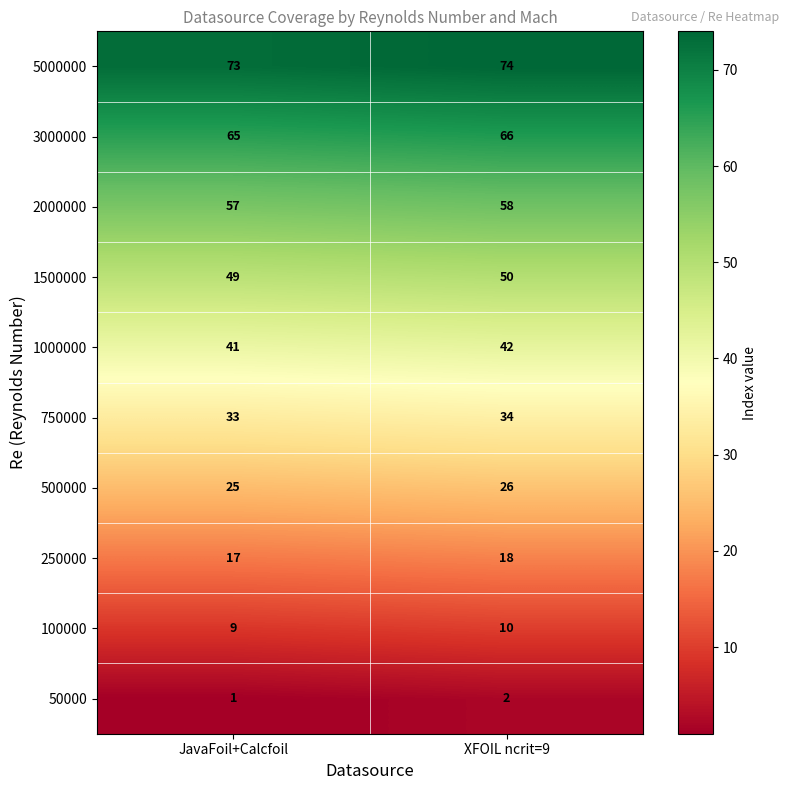

What is the difference between the highest and lowest values at JavaFoil+Calcfoil?

72